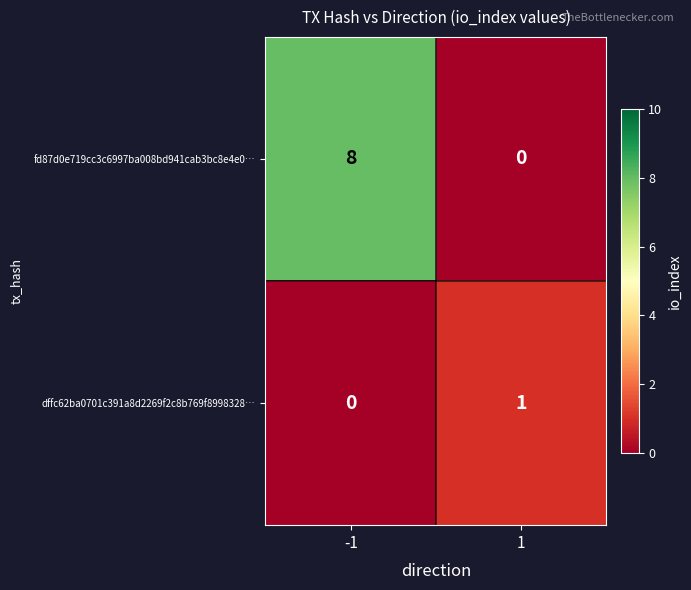

What is the average value of the fd87d0e719cc3c6997ba008bd941cab3bc8e4e0… series?

4